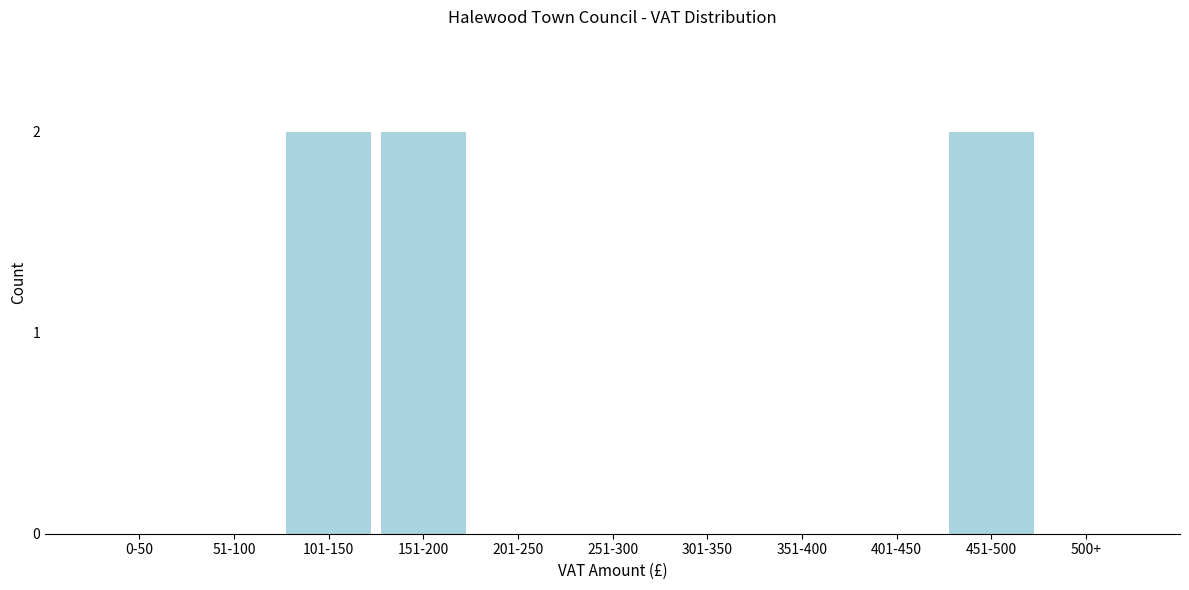

Reading left to right, list all the values displayed in this chart.

0-50=0	51-100=0	101-150=2	151-200=2	201-250=0	251-300=0	301-350=0	351-400=0	401-450=0	451-500=2	500+=0